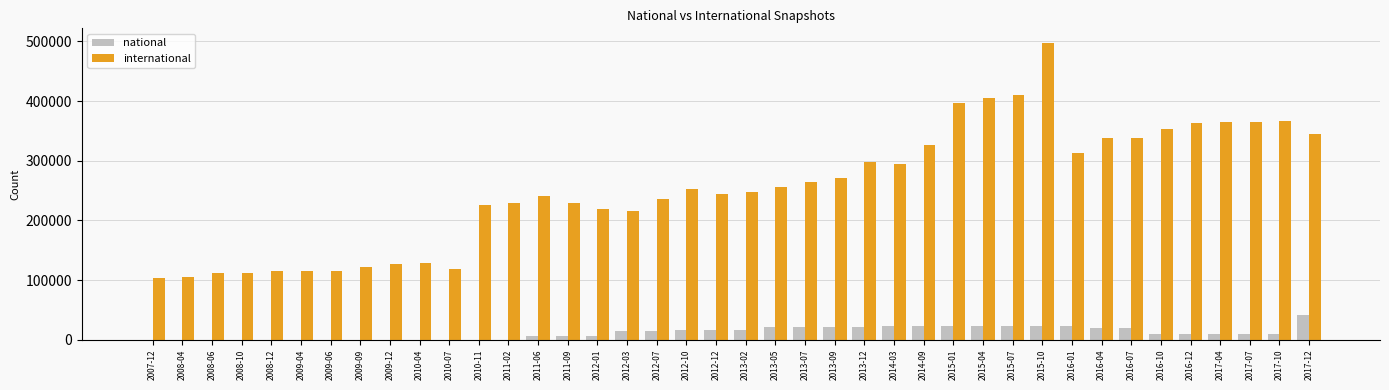

How many groups of bars are there?

40